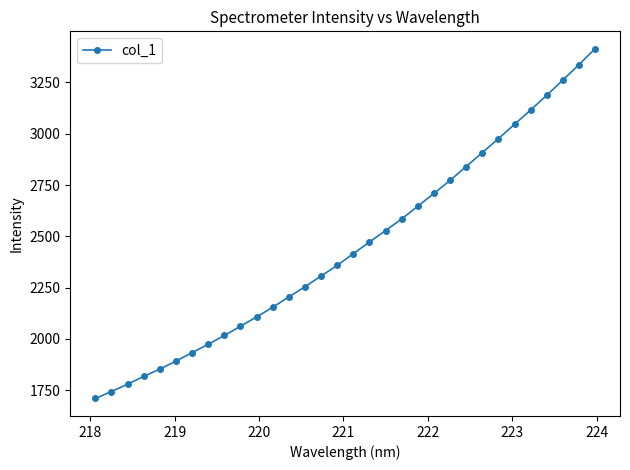

What is the sum of all values?

78384.3